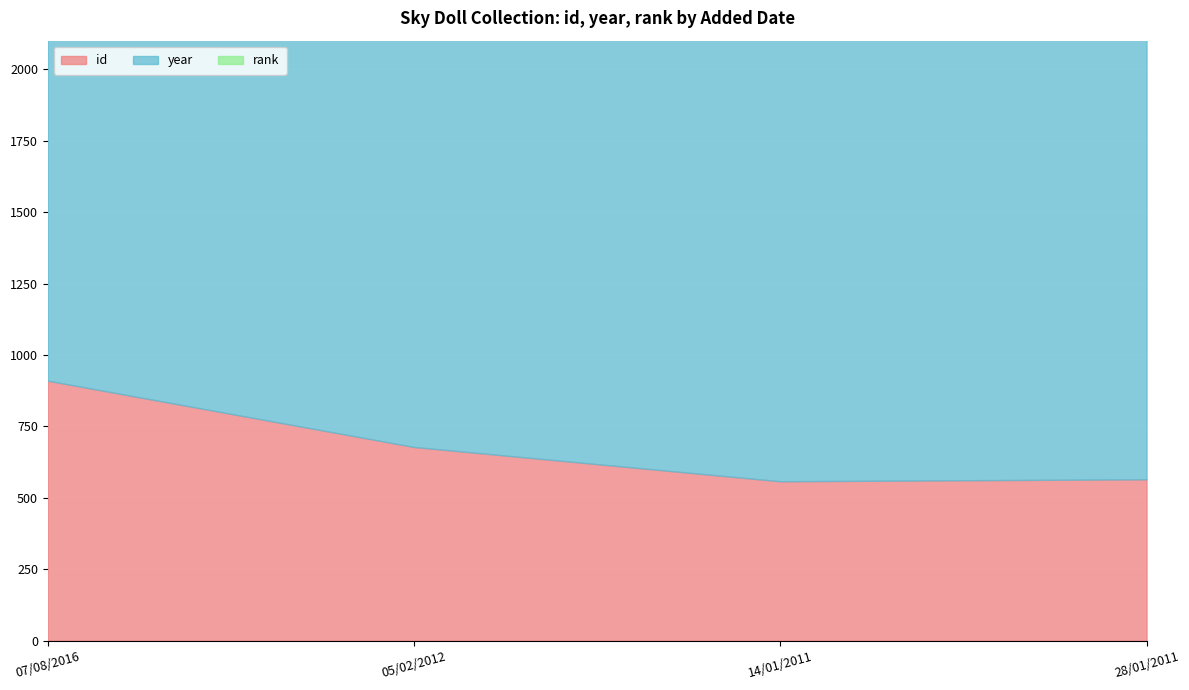

The value of year at 05/02/2012 is 3272. True or false?

False